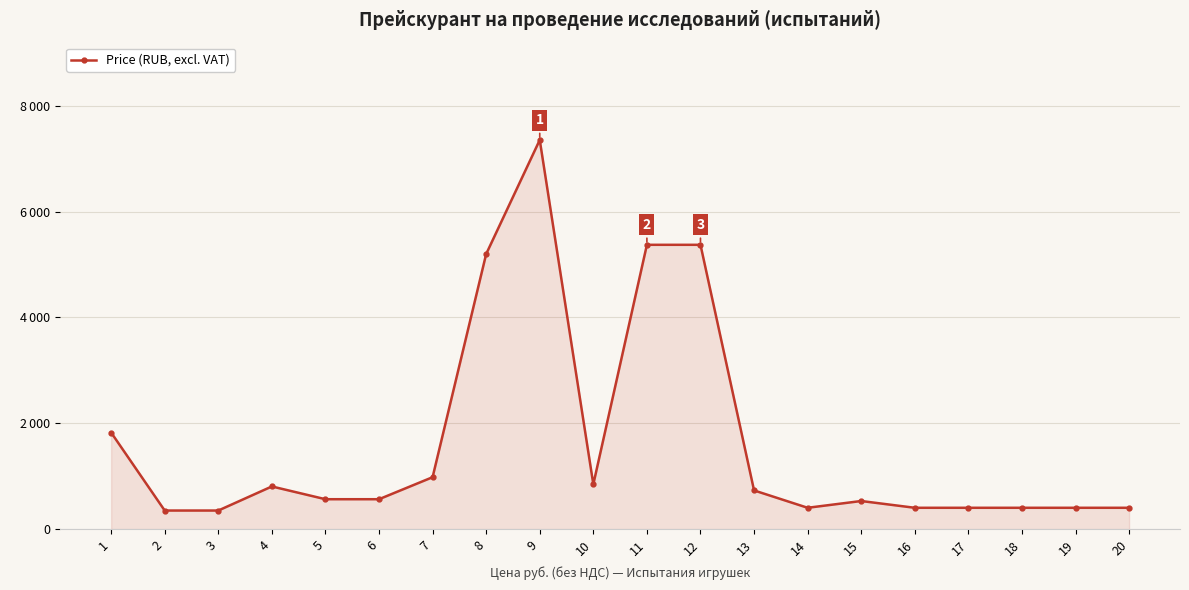

The value at 14 is 583. True or false?

False